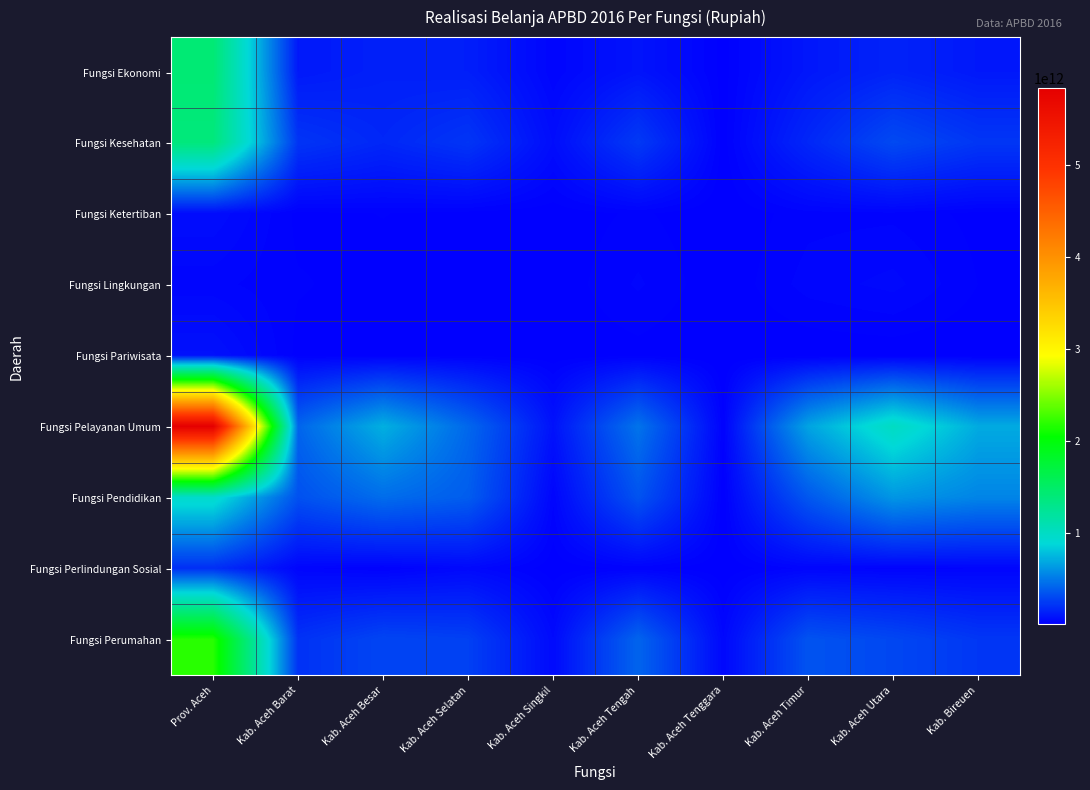

Reading left to right, what are all the values shown in this chart?

Fungsi Ekonomi: Prov. Aceh=1421672508754.4	Kab. Aceh Barat=102956350932.0	Kab. Aceh Besar=133126374673.0	Kab. Aceh Selatan=125598221714.0	Kab. Aceh Singkil=25959258898.0	Kab. Aceh Tengah=84425646856.0	Kab. Aceh Tenggara=5958792782.0	Kab. Aceh Timur=97444024916.0	Kab. Aceh Utara=144956000852.0	Kab. Bireuen=101689771187.0
Fungsi Kesehatan: Prov. Aceh=1377823933311.5	Kab. Aceh Barat=217467726407.5	Kab. Aceh Besar=162103139808.0	Kab. Aceh Selatan=219289019261.0	Kab. Aceh Singkil=56257034638.0	Kab. Aceh Tengah=237639553298.0	Kab. Aceh Tenggara=4446438070.0	Kab. Aceh Timur=162956748504.0	Kab. Aceh Utara=303095102387.0	Kab. Bireuen=225002204097.8
Fungsi Ketertiban: Prov. Aceh=55886574712.0	Kab. Aceh Barat=8262875823.0	Kab. Aceh Besar=12399168045.0	Kab. Aceh Selatan=7077678348.0	Kab. Aceh Singkil=3531192947.0	Kab. Aceh Tengah=14472083387.0	Kab. Aceh Tenggara=835500000.0	Kab. Aceh Timur=19271563731.0	Kab. Aceh Utara=20352355093.0	Kab. Bireuen=7837948335.0
Fungsi Lingkungan: Prov. Aceh=27357461192.0	Kab. Aceh Barat=13211476127.0	Kab. Aceh Besar=6649368315.0	Kab. Aceh Selatan=11951228872.0	Kab. Aceh Singkil=2821153932.0	Kab. Aceh Tengah=25258924112.0	Kab. Aceh Tenggara=1906753800.0	Kab. Aceh Timur=28672097267.0	Kab. Aceh Utara=38823624570.0	Kab. Bireuen=11797833445.0
Fungsi Pariwisata: Prov. Aceh=71380750319.0	Kab. Aceh Barat=7657654098.0	Kab. Aceh Besar=7500733709.0	Kab. Aceh Selatan=7152114881.0	Kab. Aceh Singkil=2754309193.0	Kab. Aceh Tengah=6962990990.0	Kab. Aceh Tenggara=549481000.0	Kab. Aceh Timur=1046375000.0	Kab. Aceh Utara=2628519280.0	Kab. Bireuen=865190000.0
Fungsi Pelayanan Umum: Prov. Aceh=5836450933362.1	Kab. Aceh Barat=414314093451.0	Kab. Aceh Besar=716445967122.0	Kab. Aceh Selatan=423978355763.0	Kab. Aceh Singkil=78420362519.0	Kab. Aceh Tengah=472373395689.8	Kab. Aceh Tenggara=11726835712.0	Kab. Aceh Timur=665255750392.0	Kab. Aceh Utara=999978440305.0	Kab. Bireuen=695095438132.3
Fungsi Pendidikan: Prov. Aceh=957099872036.0	Kab. Aceh Barat=331813392439.0	Kab. Aceh Besar=445573013628.0	Kab. Aceh Selatan=381719796963.0	Kab. Aceh Singkil=25247196382.0	Kab. Aceh Tengah=341635229365.0	Kab. Aceh Tenggara=2347810900.0	Kab. Aceh Timur=358016249876.0	Kab. Aceh Utara=612324431392.0	Kab. Bireuen=542413264006.0
Fungsi Perlindungan Sosial: Prov. Aceh=194196180388.0	Kab. Aceh Barat=26800570352.0	Kab. Aceh Besar=12857171343.0	Kab. Aceh Selatan=39535501693.0	Kab. Aceh Singkil=3565945316.0	Kab. Aceh Tengah=14990706378.0	Kab. Aceh Tenggara=2519967720.0	Kab. Aceh Timur=26845163328.0	Kab. Aceh Utara=19916013984.0	Kab. Bireuen=23068398058.0
Fungsi Perumahan: Prov. Aceh=2178184903034.0	Kab. Aceh Barat=207232950580.0	Kab. Aceh Besar=285346007360.0	Kab. Aceh Selatan=264984964084.0	Kab. Aceh Singkil=45882316406.0	Kab. Aceh Tengah=411152065206.0	Kab. Aceh Tenggara=35234715336.0	Kab. Aceh Timur=340802794260.0	Kab. Aceh Utara=292655594016.6	Kab. Bireuen=227379061243.0